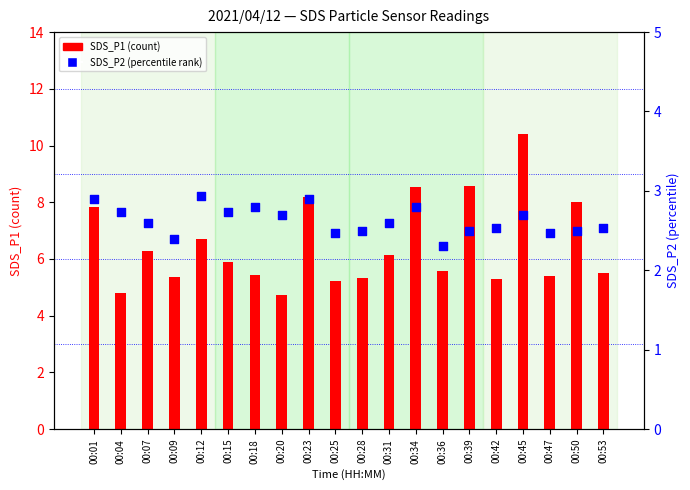

At which category is the sum across all series the highest?

00:45